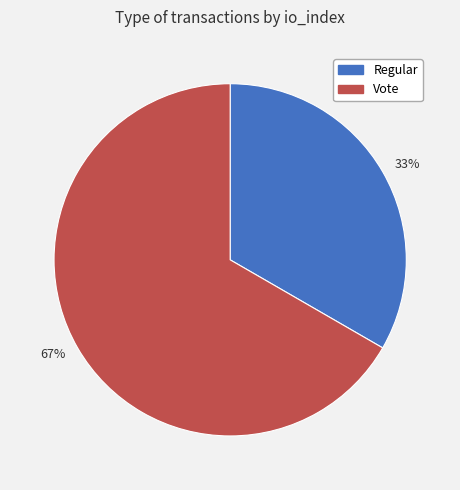

Does 33% account for over 50% of the chart?

No